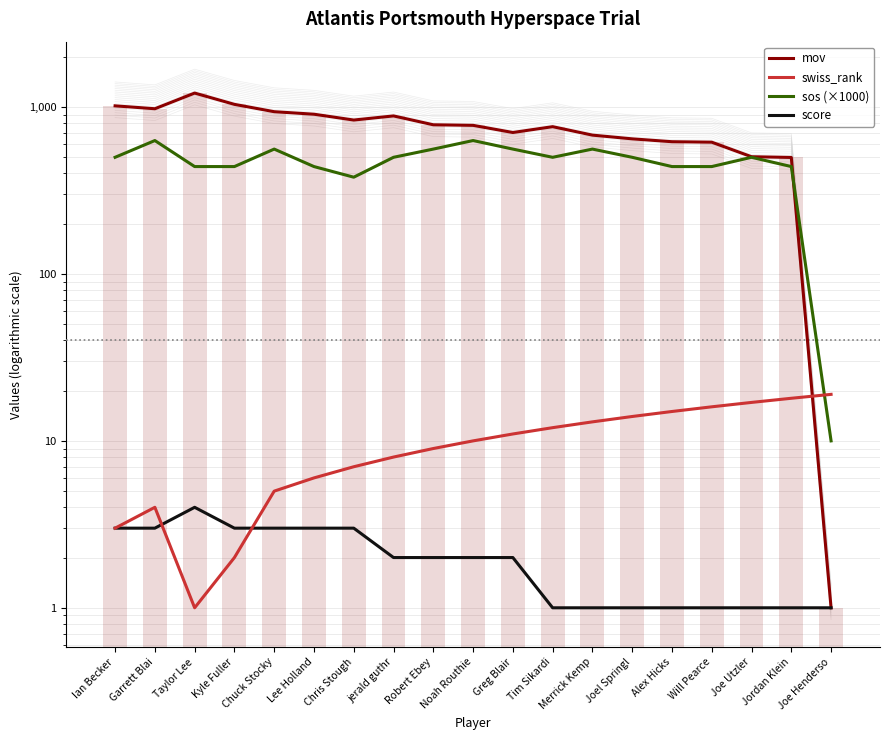

What is the spread (max minus min) of values at Lee Holland?

903